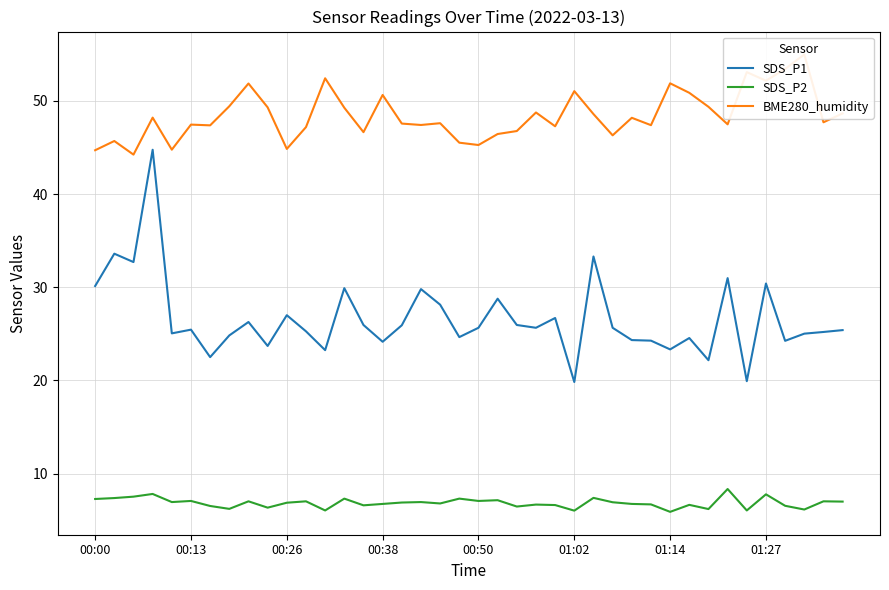

The value of SDS_P2 at 34 is 8.6. True or false?

False